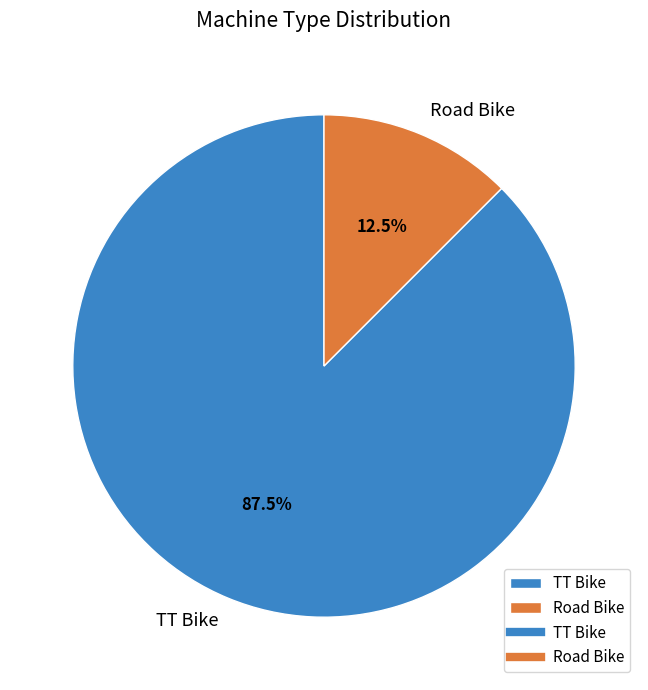

What is the smallest slice in the pie chart?

Road Bike